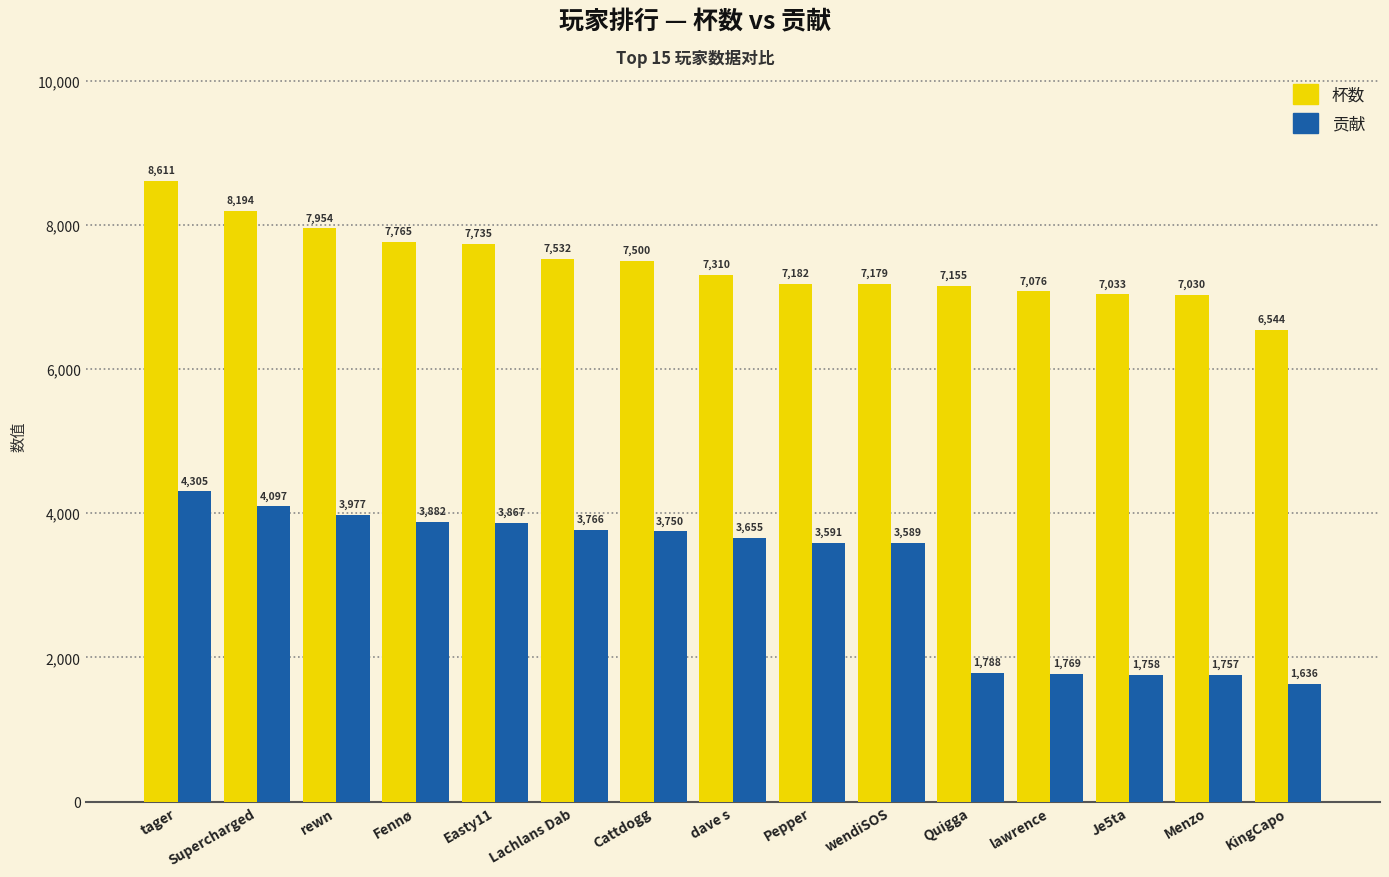

List the series in order of their overall mean, lowest first.

贡献, 杯数